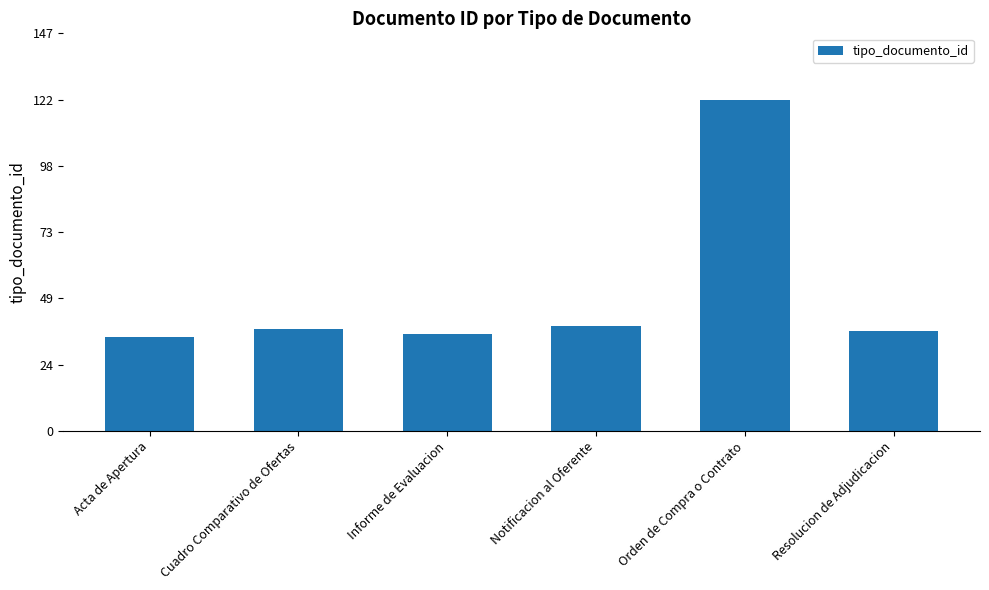

Does the chart contain any negative values?

No